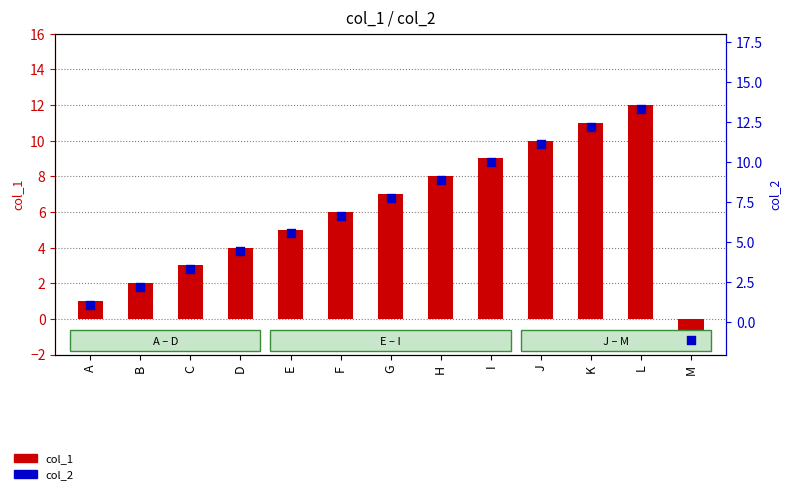

What are all the series names shown in the legend?

col_1, col_2